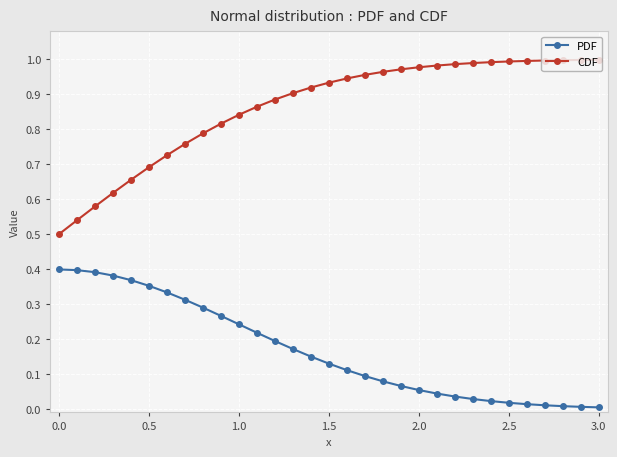

Which series has the largest total across all categories?

CDF